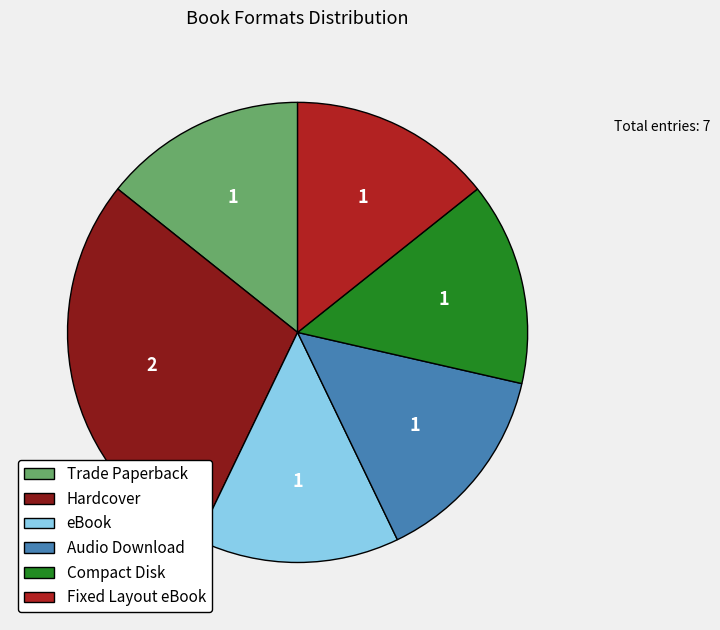

What is the largest slice in the pie chart?

Hardcover